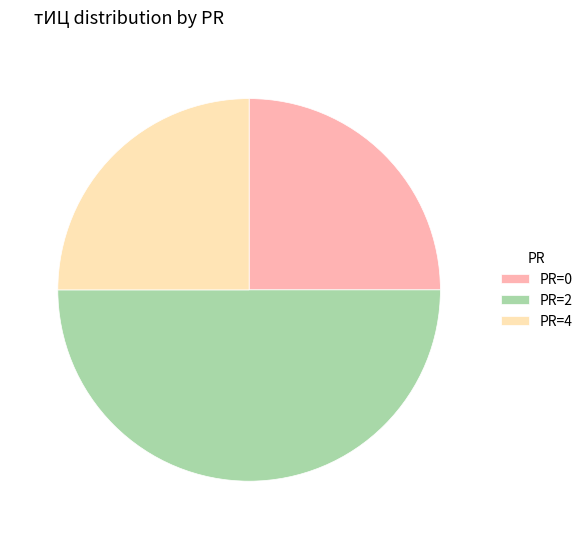

The PR=4 slice represents 34% of the pie. True or false?

False